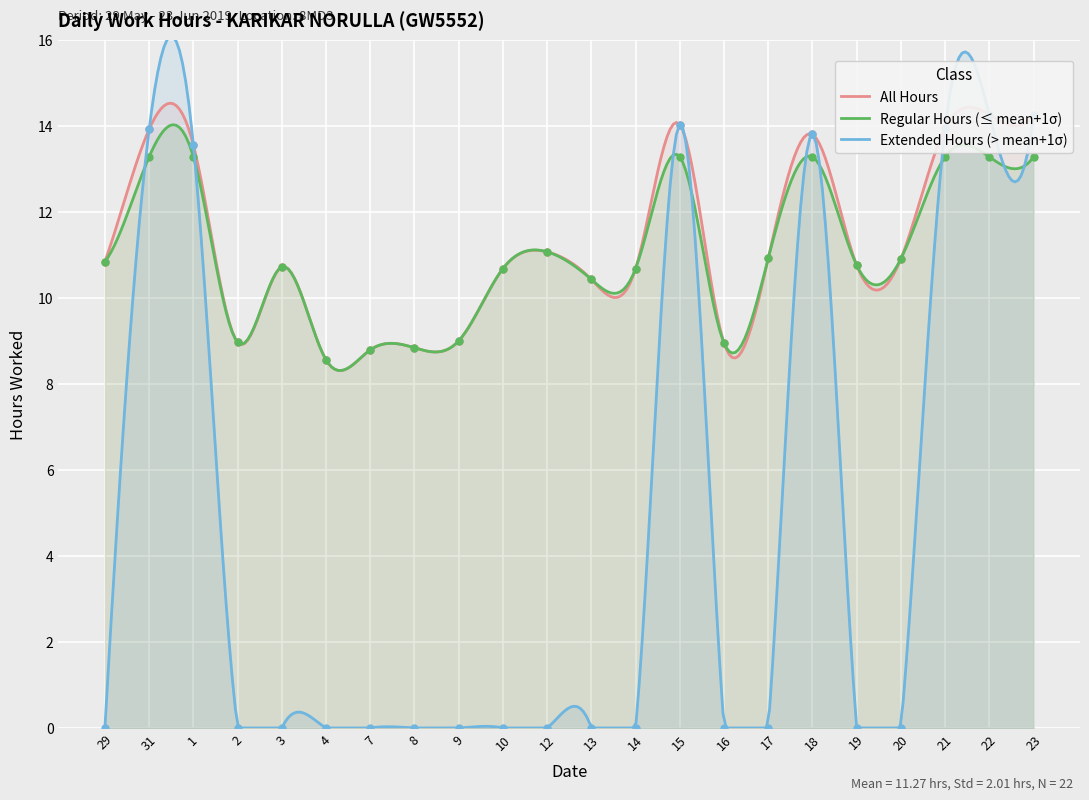

What is the maximum value shown in the chart?

14.3